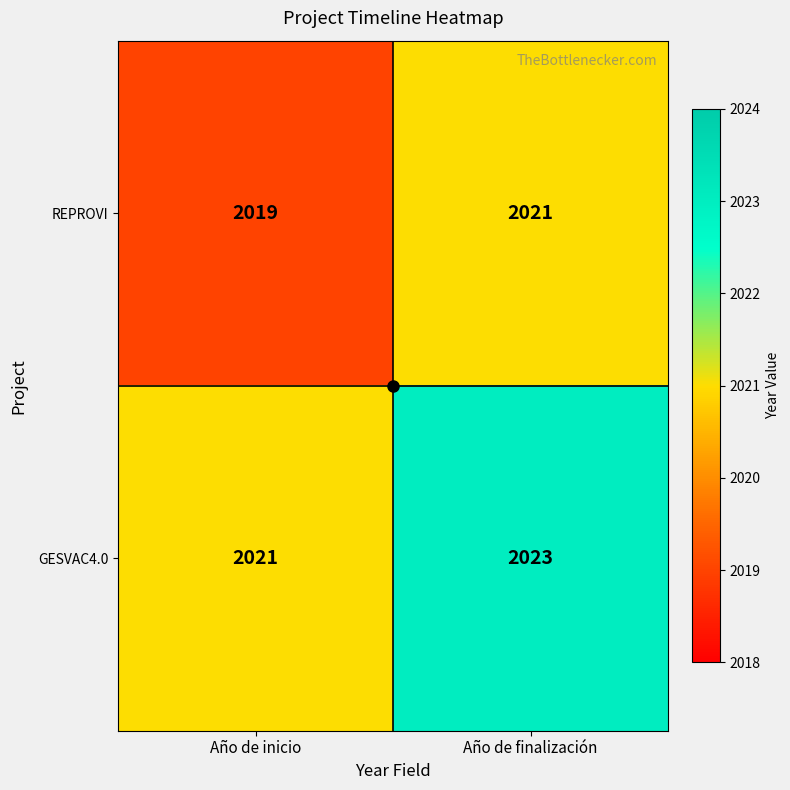

What is the average value of the REPROVI series?

2020